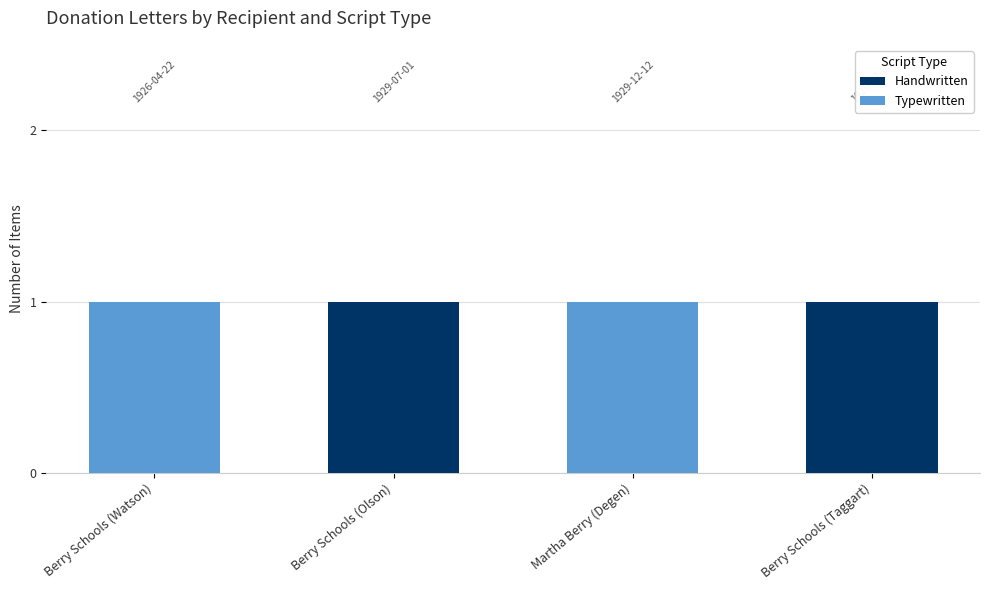

The Handwritten series shows 0 at Martha Berry (Degen). True or false?

True